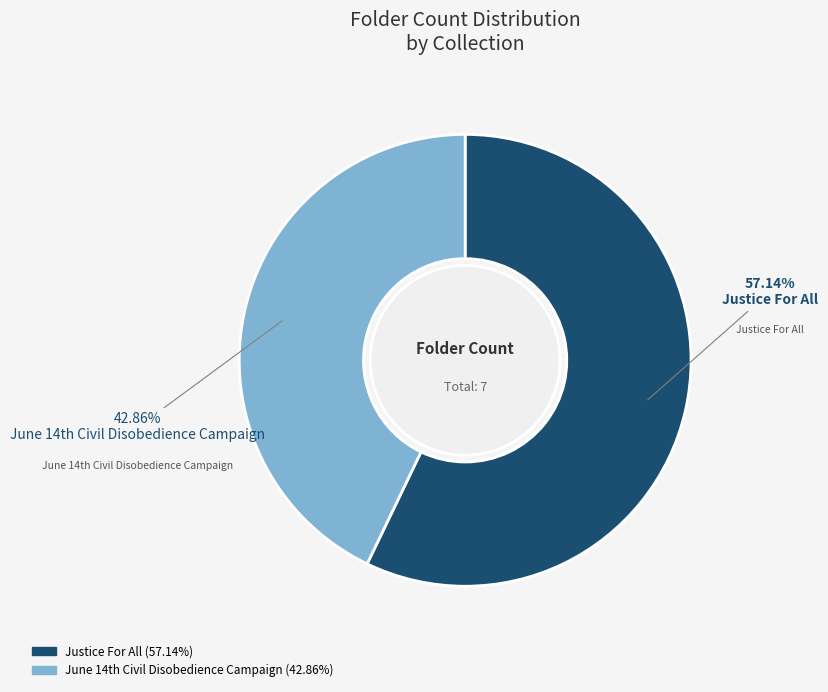

Does Justice For All account for over 50% of the chart?

Yes